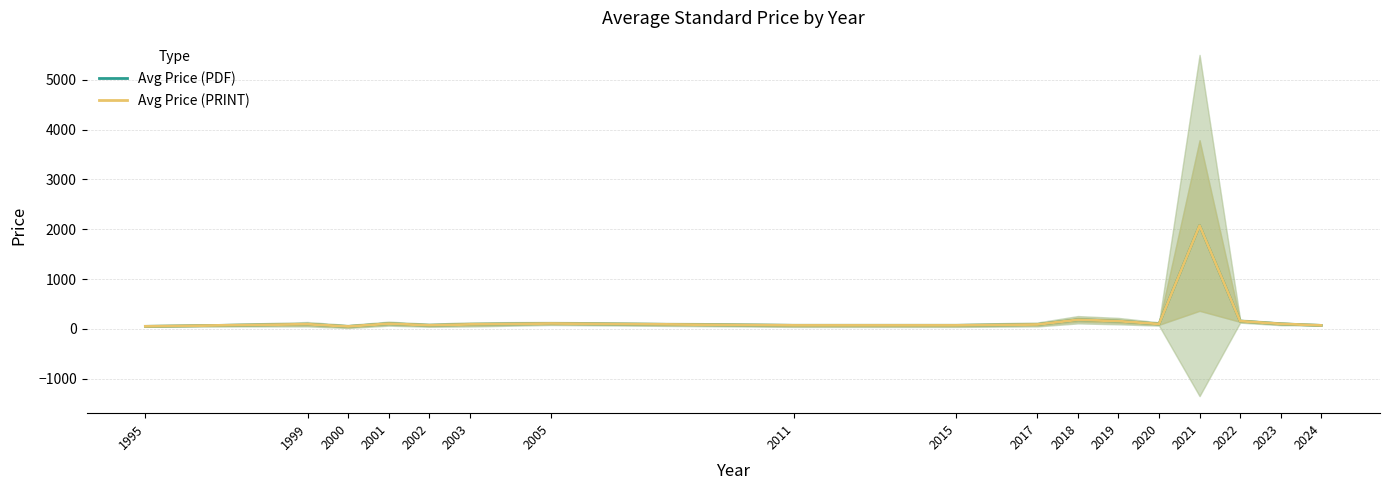

Count the number of data series in this chart.

2